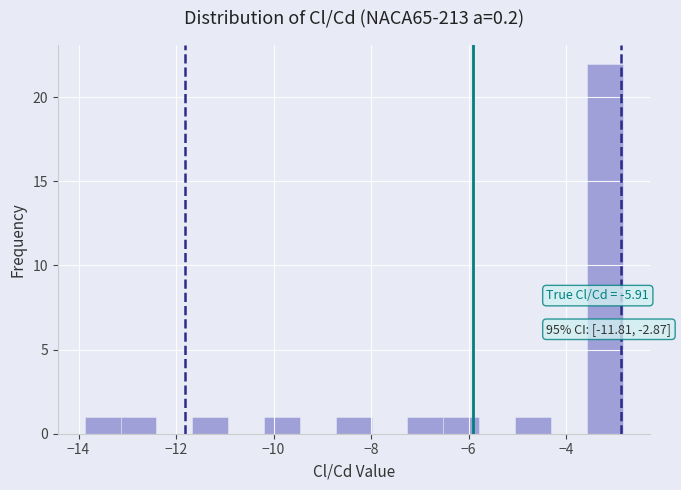

Read against the x-axis, roughly where is the centre of the tallest bar?

-3.2